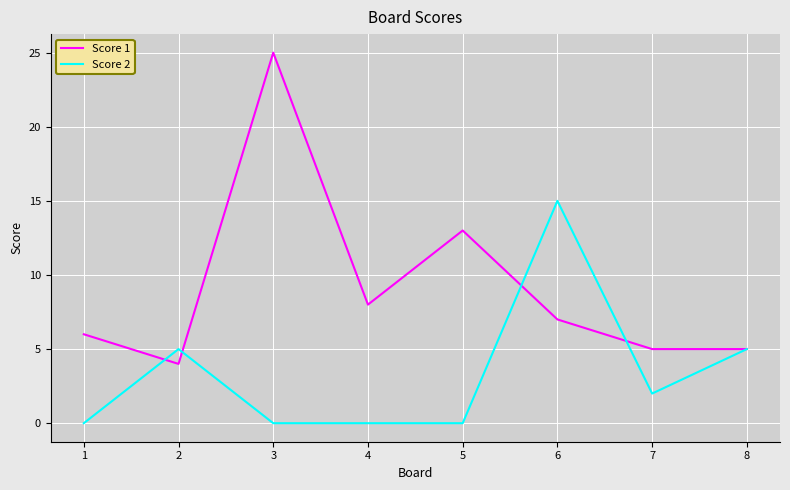

Is it true that Score 1 equals 11 at 4?

False